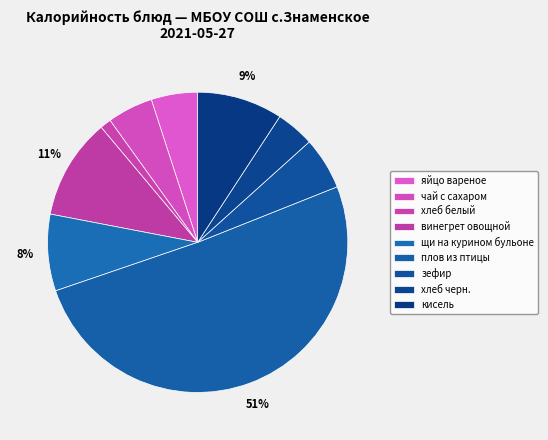

To the nearest percent, what is the difference between the хлеб черн. and плов из птицы slice percentages?

47%